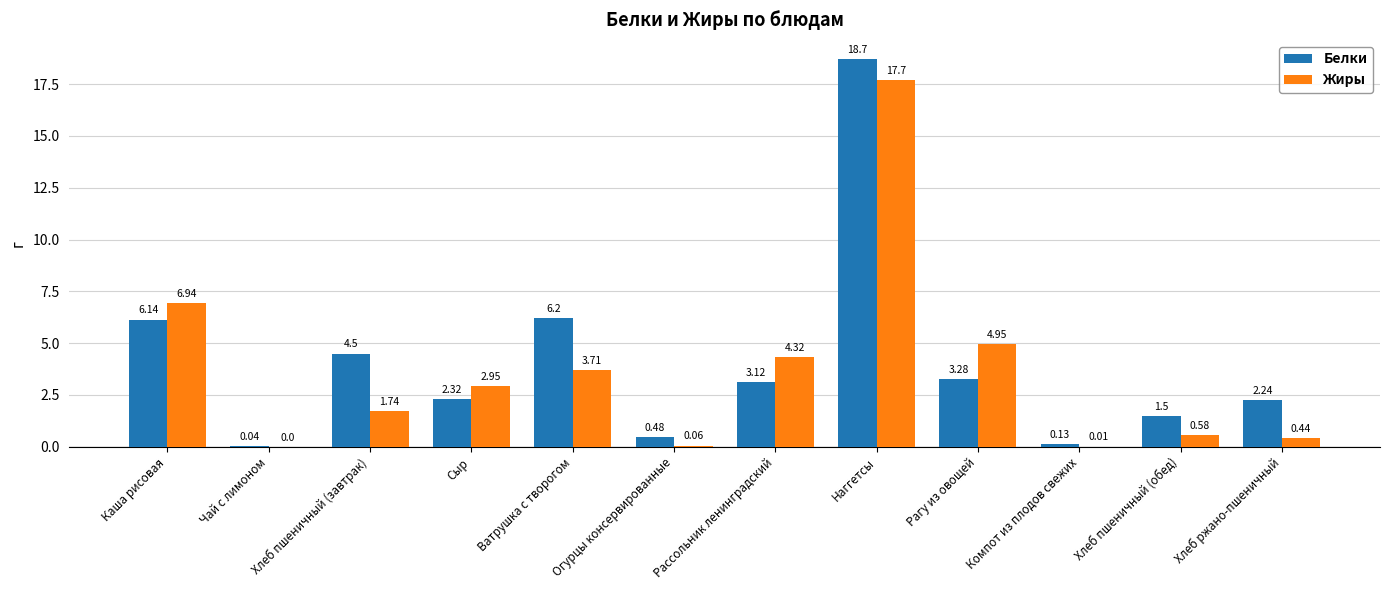

What is the total value across all series at Хлеб ржано-пшеничный?

2.7